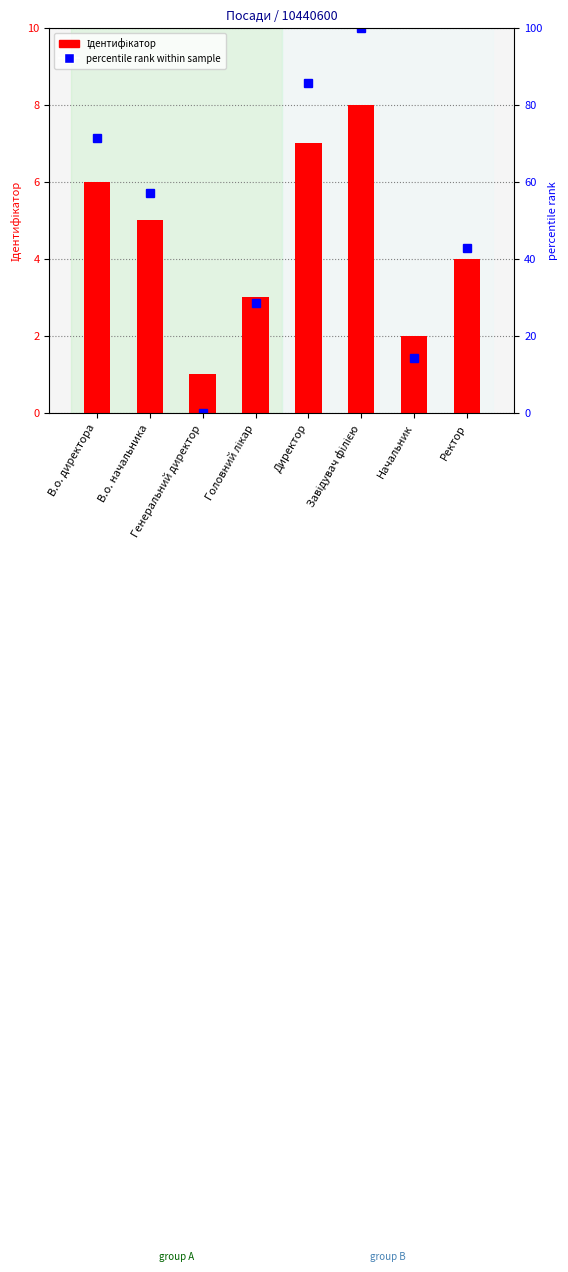

Reading right to left, transcribe all the data shown in this chart.

Ідентифікатор: 4.0	2.0	8.0	7.0	3.0	1.0	5.0	6.0
percentile rank within sample: 42.9	14.3	100.0	85.7	28.6	0.0	57.1	71.4